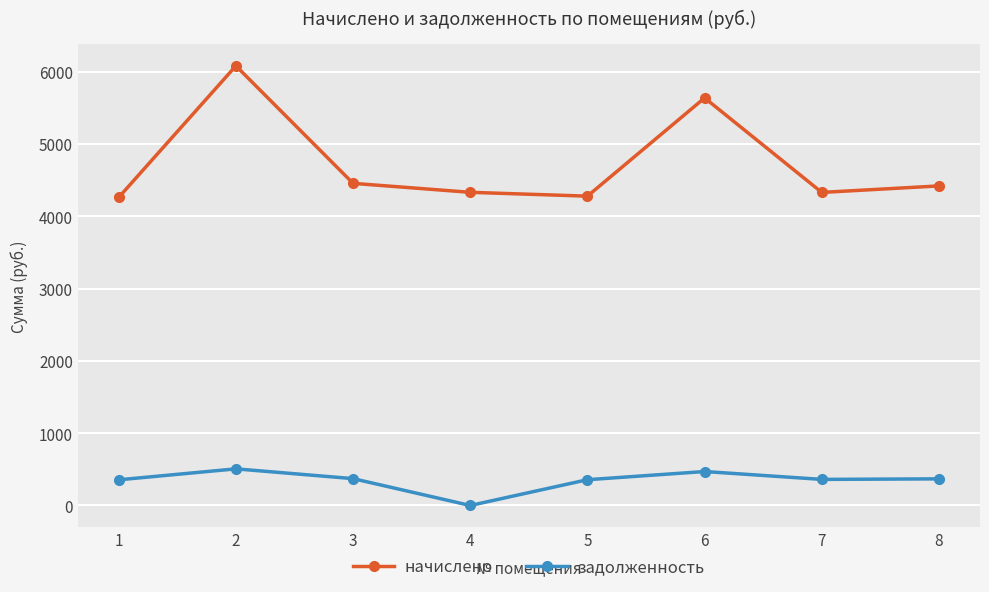

True or false: начислено and задолженность intersect in this chart.

False